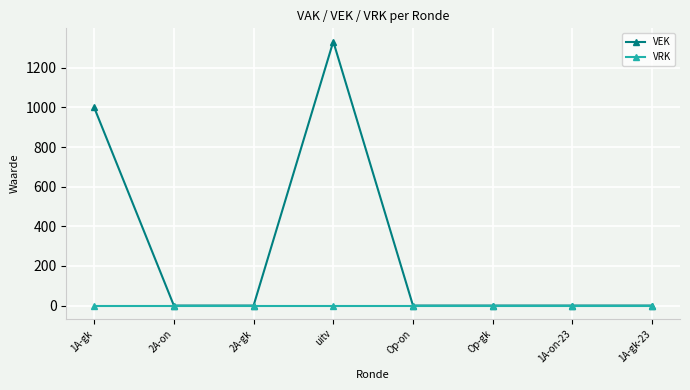

Which series has the largest range (max minus min)?

VEK